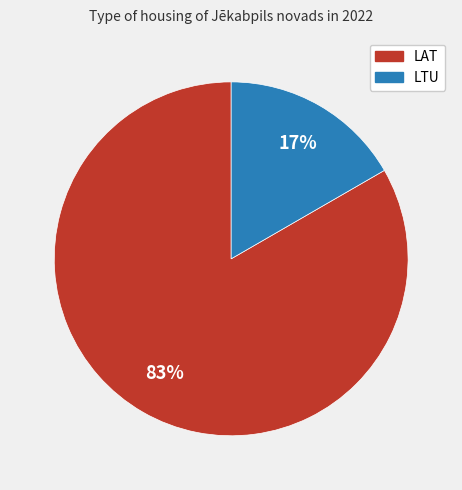

How many segments does this pie chart have?

2